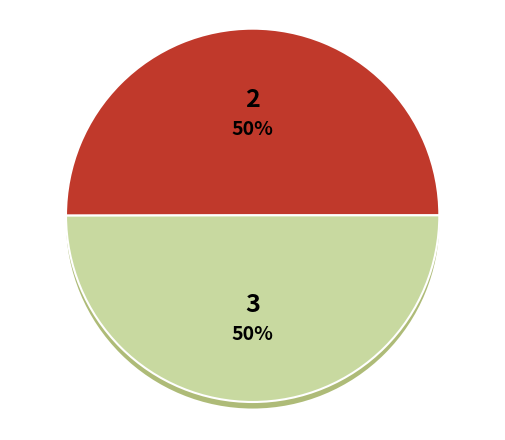

To the nearest percent, what is the average slice percentage?

50%